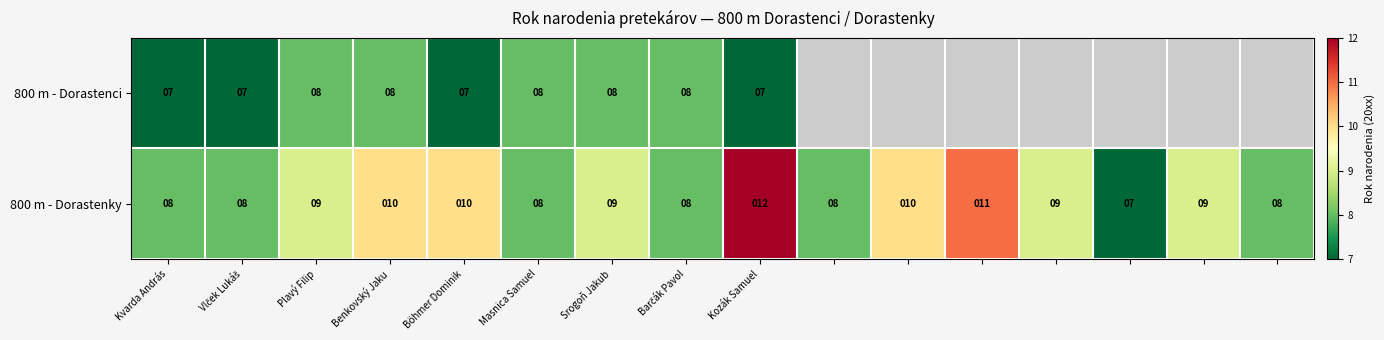

What is the sum of all 800 m - Dorastenky values?

144